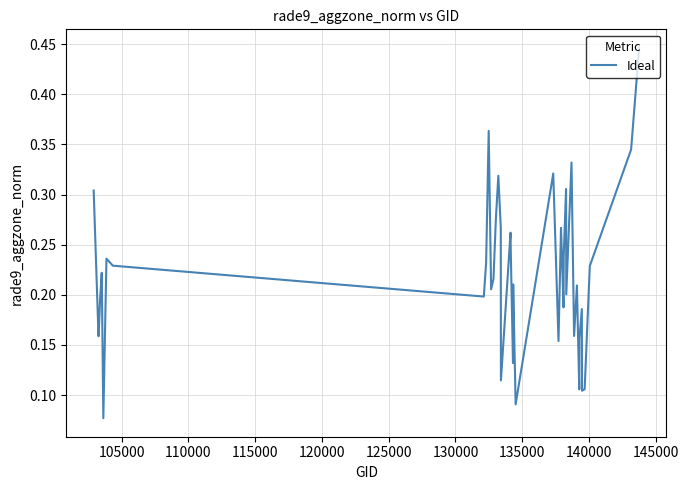

What is the difference between the maximum and minimum values?

0.4